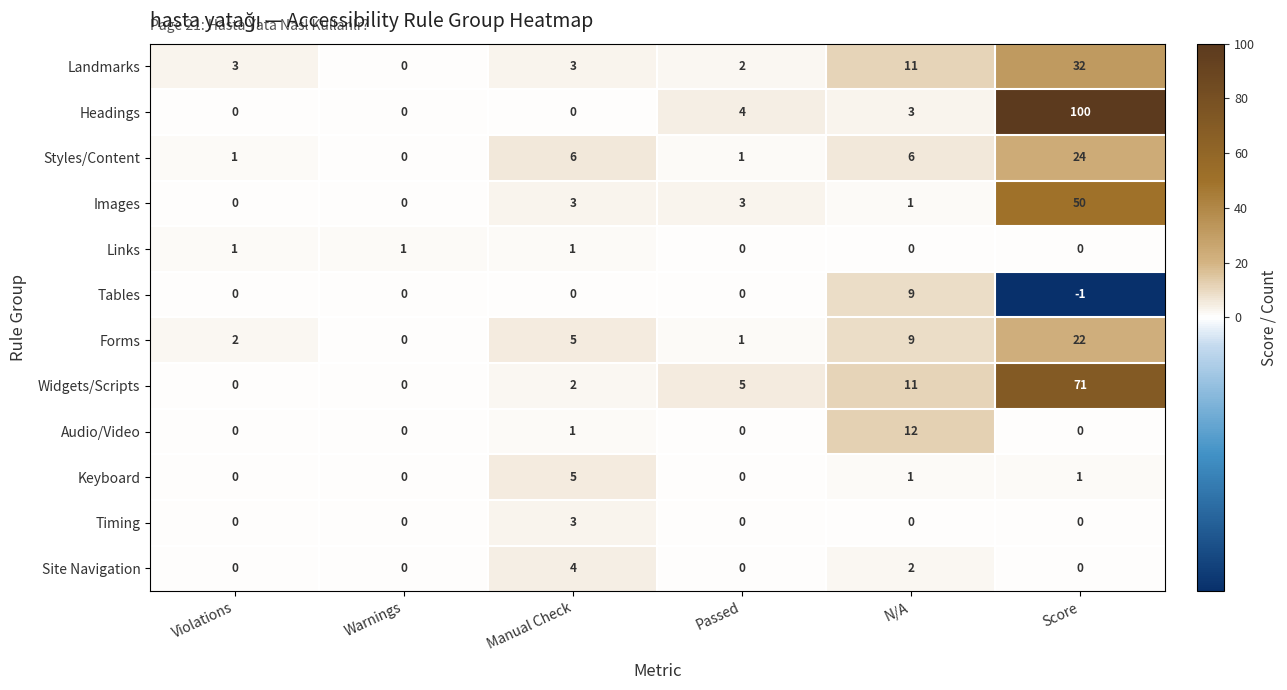

The Tables series shows -1 at Score. True or false?

True